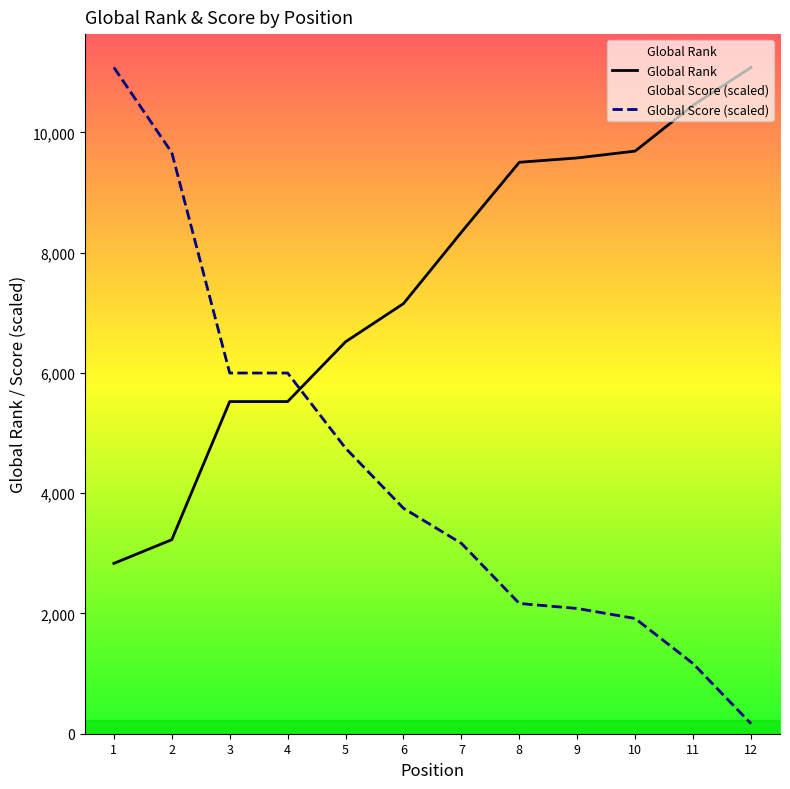

What is the sum of all Global Score values?

51896.4